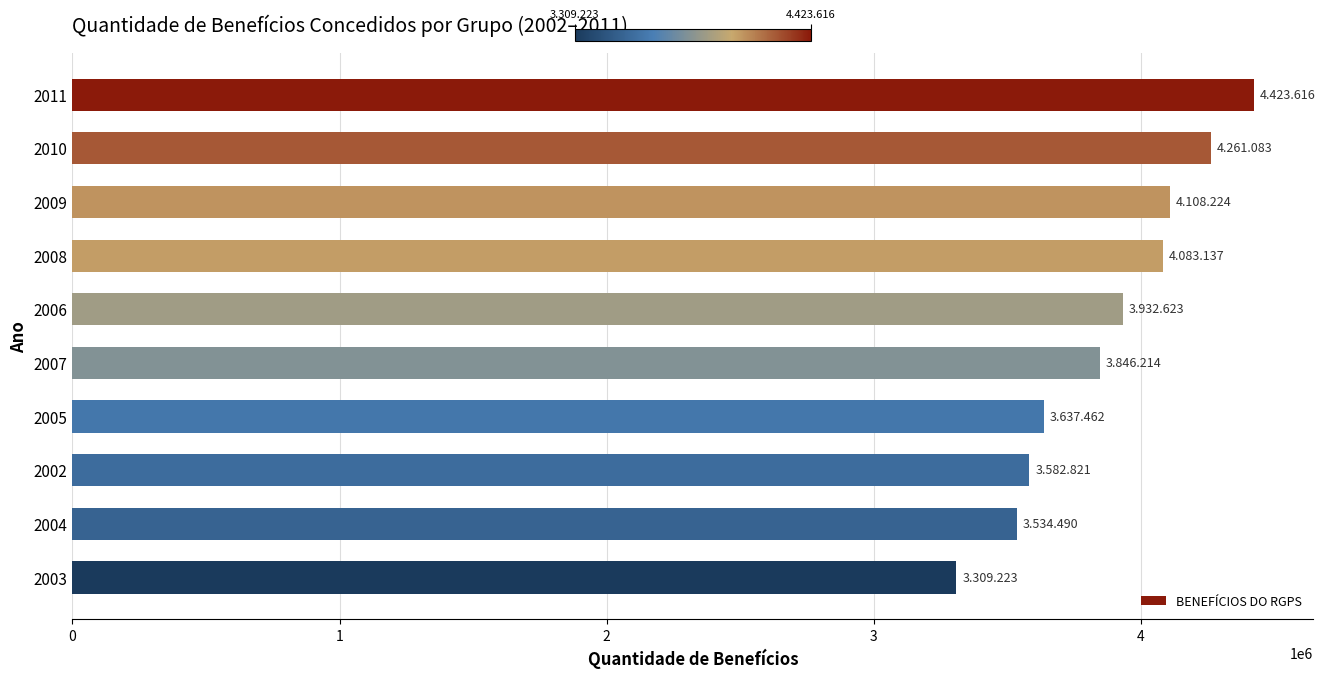

The value at 2003 is 1581303. True or false?

False